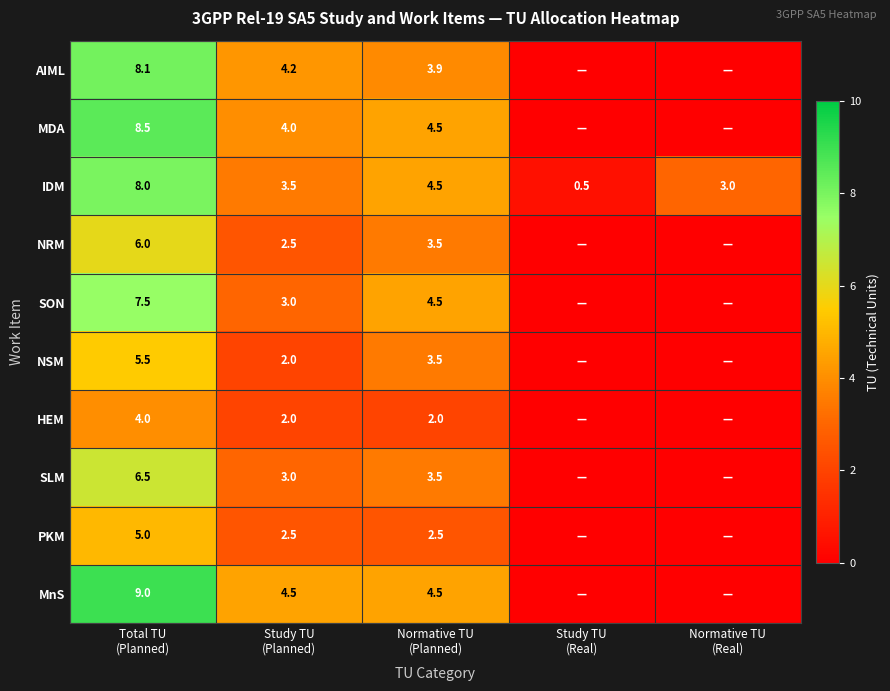

What is the total value across all series at Study TU
(Planned)?

31.2